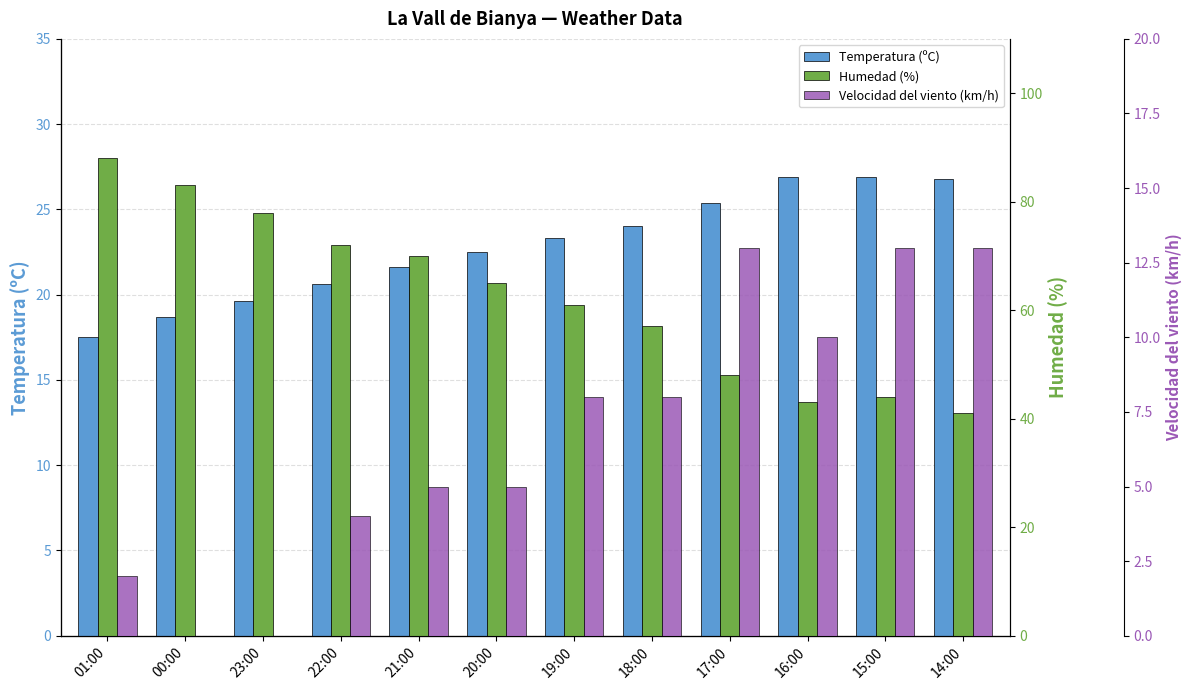

Which has a higher value, 19:00 or 23:00?

19:00